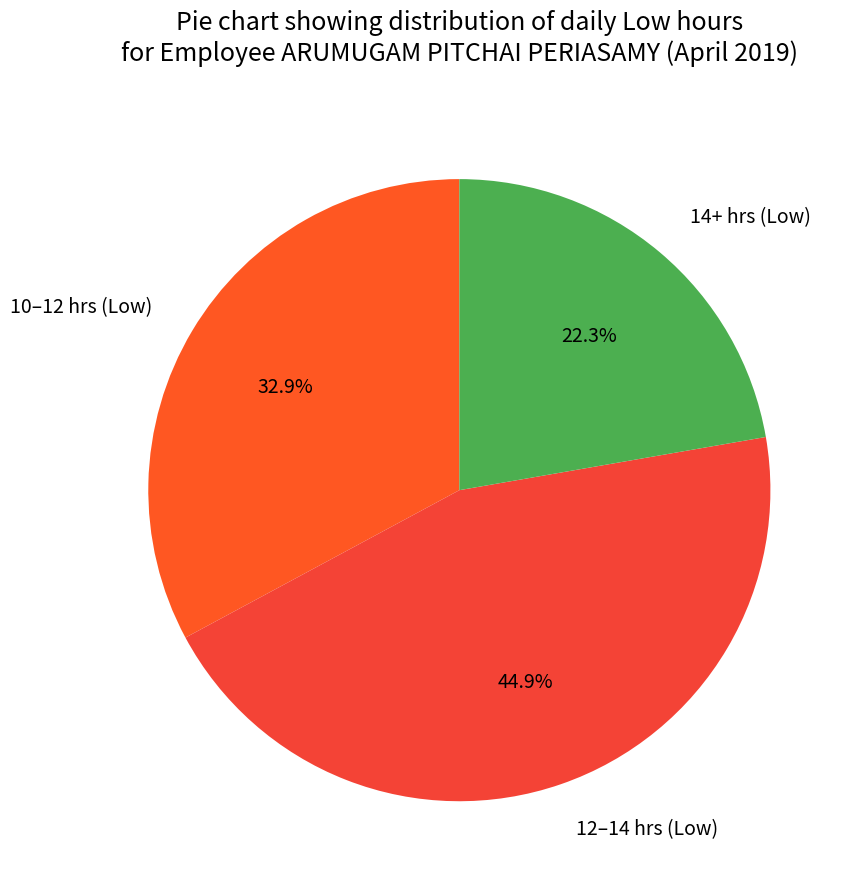

Do 14+ hrs (Low) and 12–14 hrs (Low) together represent more than half of the pie?

Yes